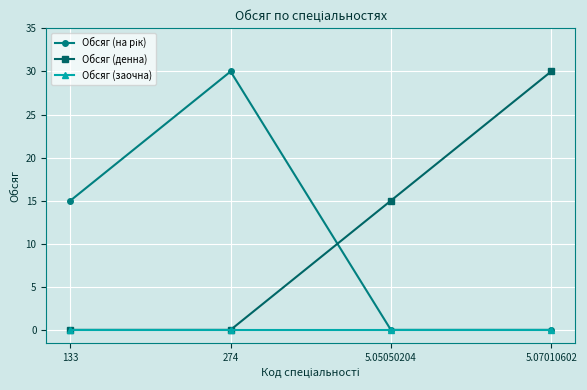

Which category has the highest value in the Обсяг (денна) series?

5.07010602